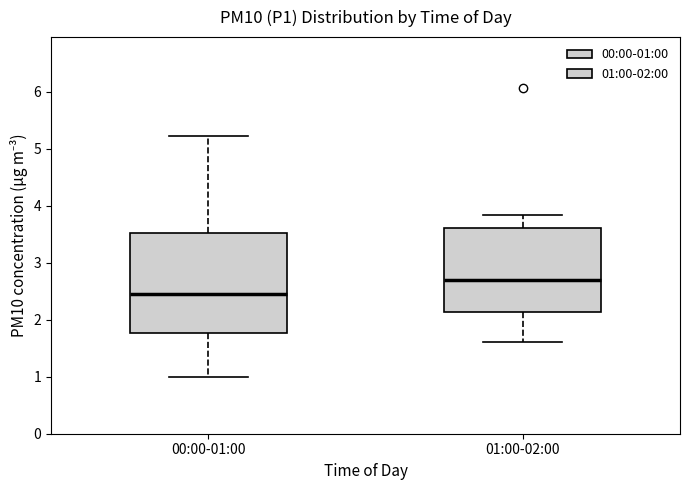

Which box is the tallest, from its lower edge to its upper edge?

00:00-01:00